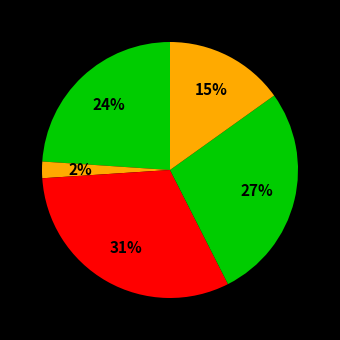

Is there a majority slice in this chart?

No